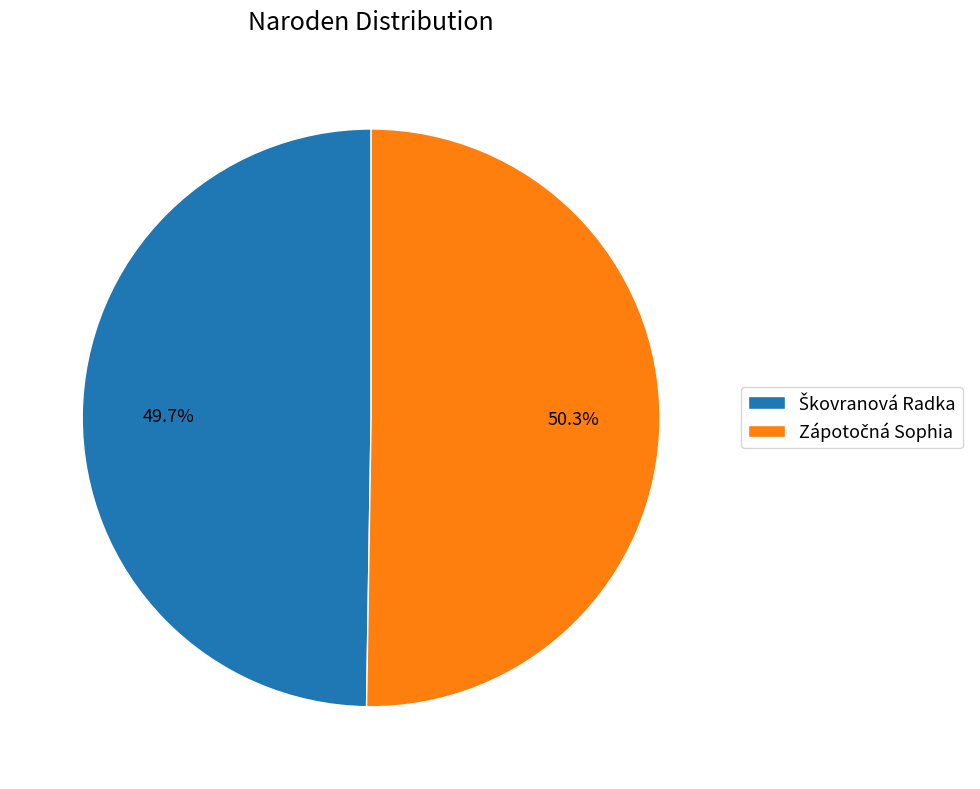

Does any single category account for the majority?

Yes